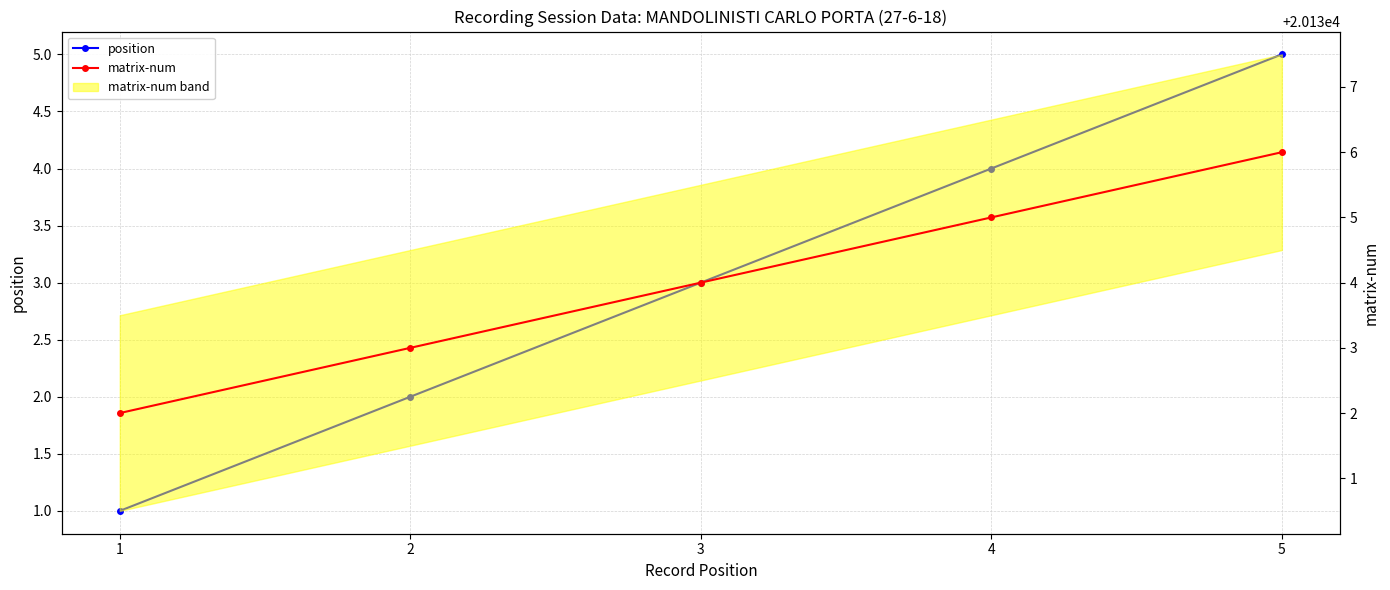

Which series has the largest total across all categories?

matrix-num